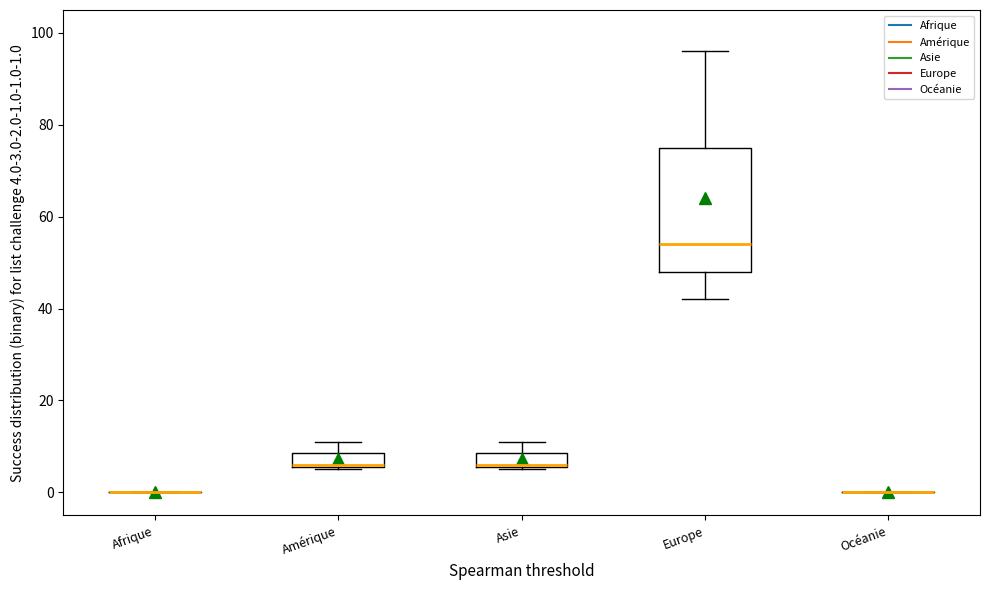

Reading left to right, transcribe this box plot: for each box, give where its median line is, the range the box spans, and where its two whiskers end, as read against the y-axis. The values are not printed on the chart, so give them approximately, as read against the axis.

Afrique: box collapsed to a line at 0, whiskers 0 to 0
Amérique: median 6, box 6 to 8, whiskers 6 to 12
Asie: median 6, box 6 to 8, whiskers 6 to 12
Europe: median 54, box 48 to 76, whiskers 42 to 96
Océanie: box collapsed to a line at 0, whiskers 0 to 0